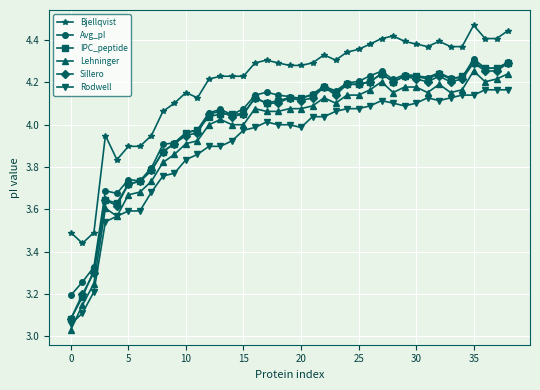

True or false: Lehninger and Sillero intersect in this chart.

False